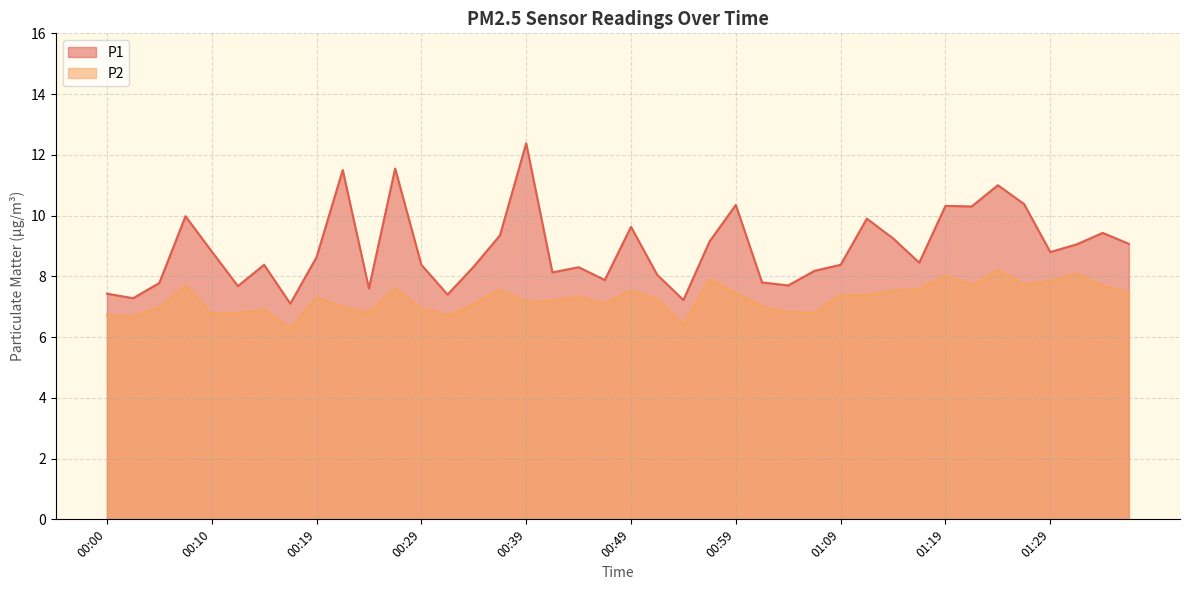

True or false: P1 and P2 intersect in this chart.

False